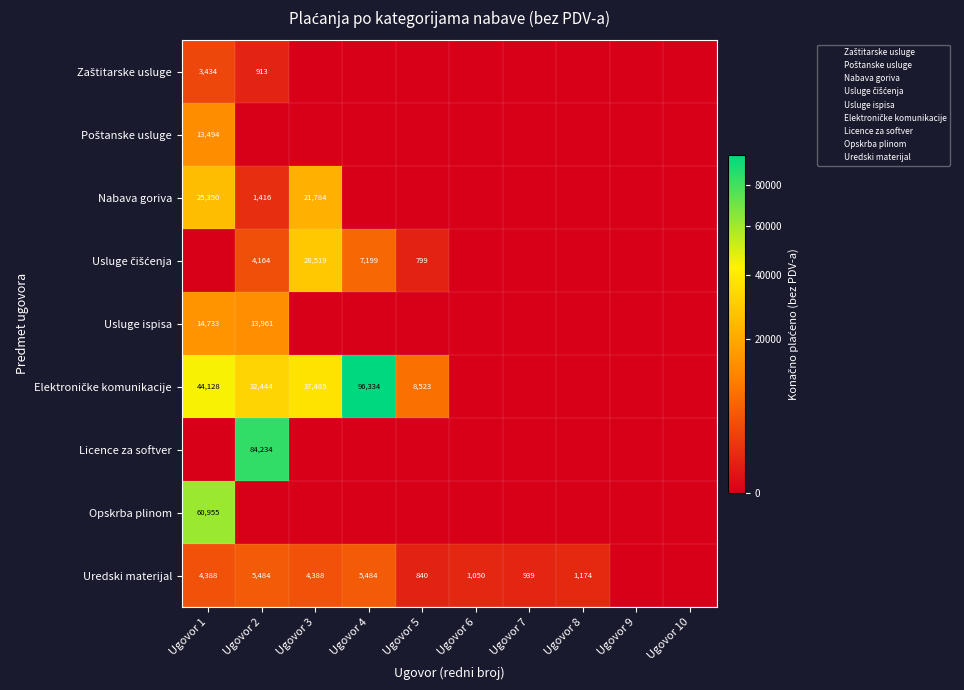

How many data points in Uredski materijal are above 1173?

5